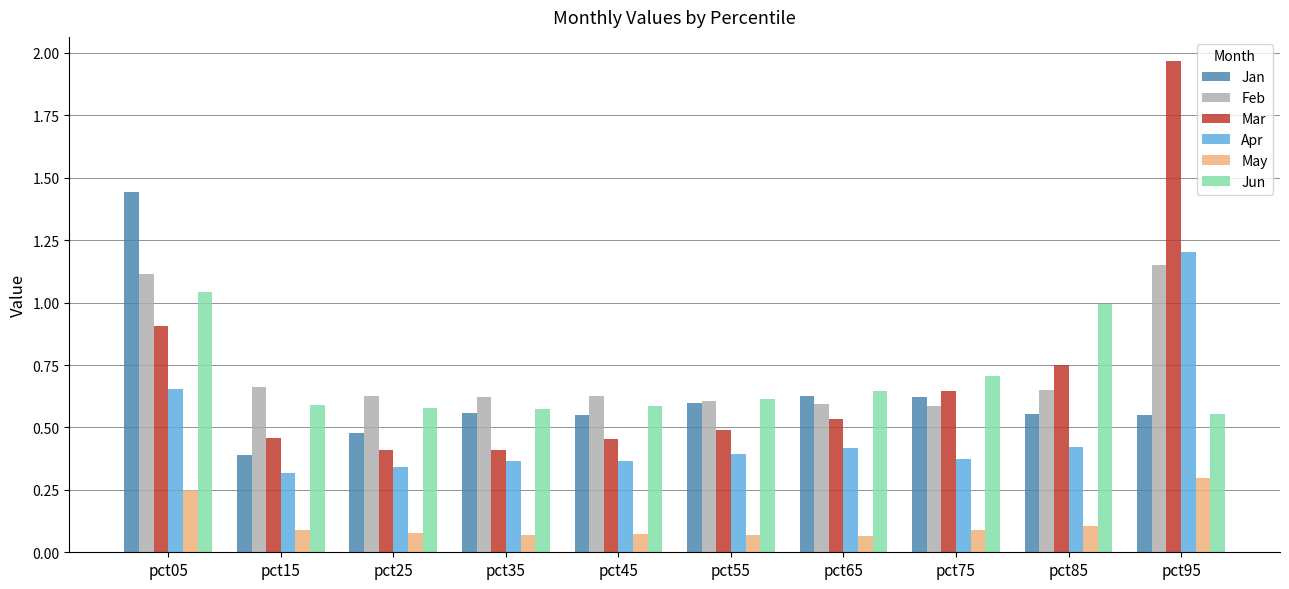

Which series changed the most between pct65 and pct85?

Jun